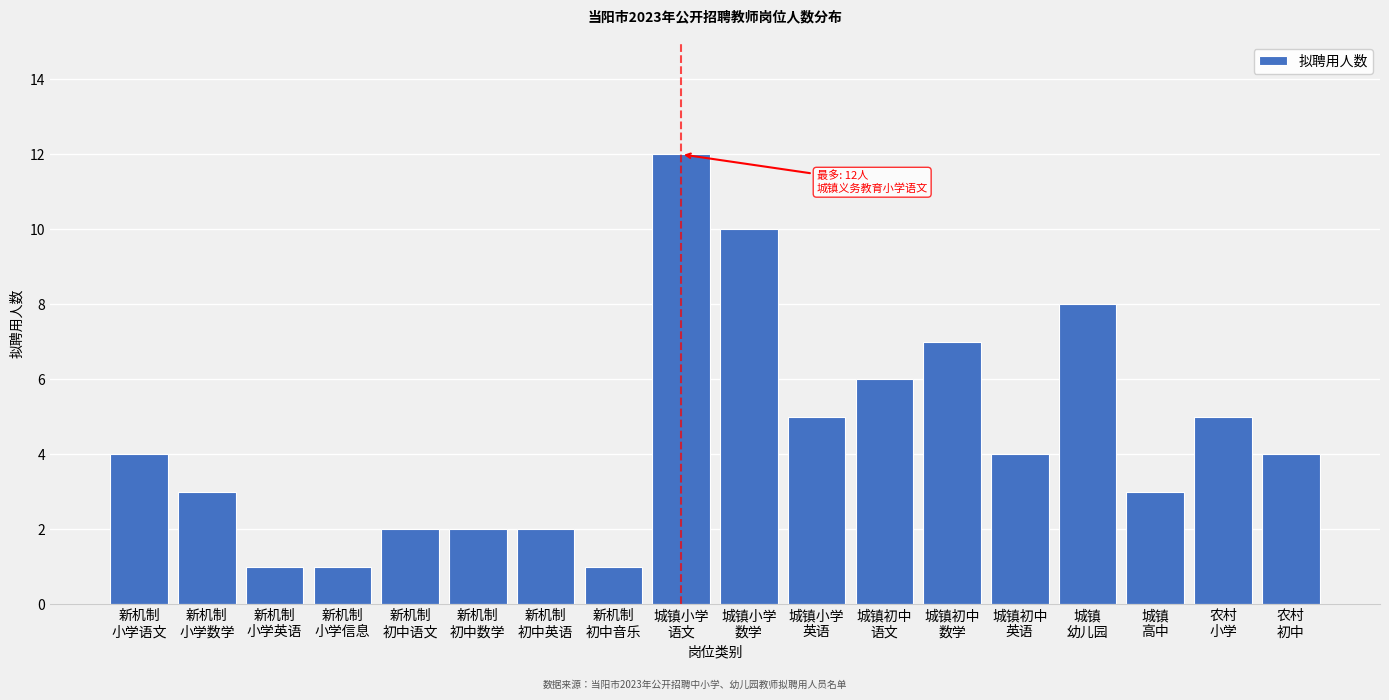

Reading left to right, list all the values displayed in this chart.

4	3	1	1	2	2	2	1	12	10	5	6	7	4	8	3	5	4